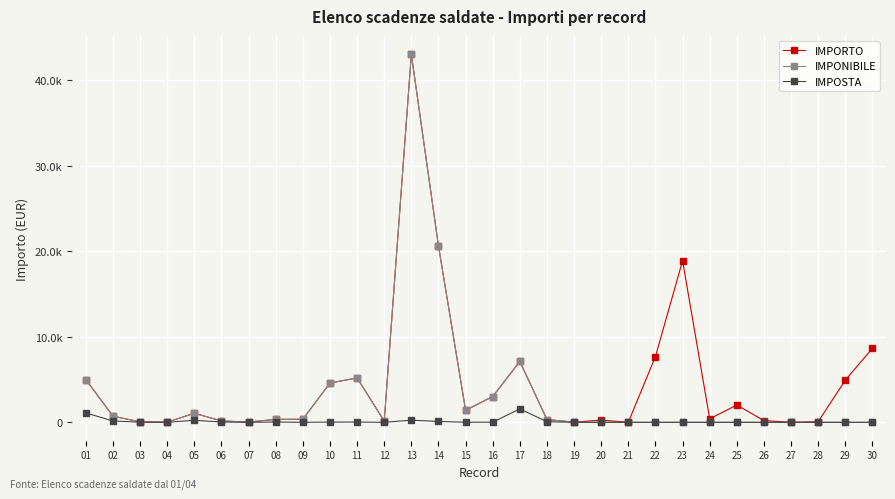

What are all the series names shown in the legend?

IMPORTO, IMPONIBILE, IMPOSTA